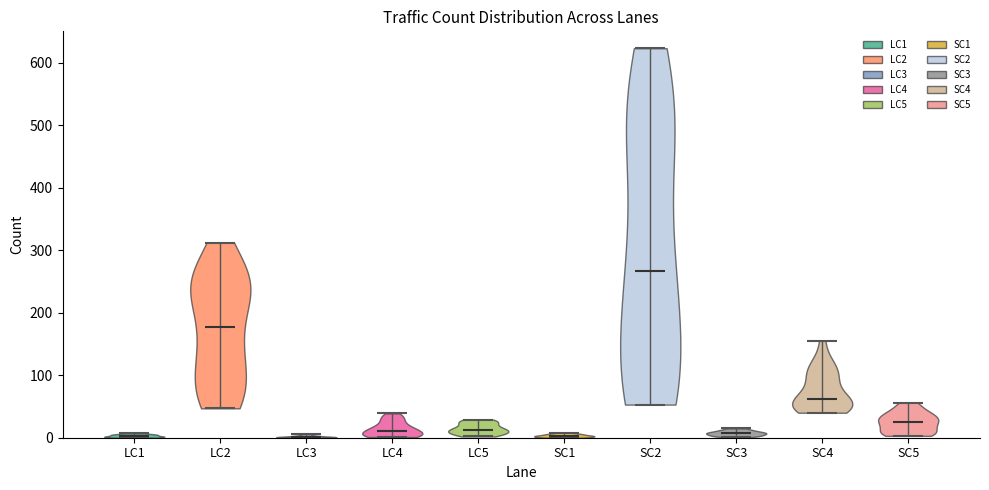

Reading left to right, read every violin against the y-axis: where its median line is, and the lowest and highest points it reaches. The values are not printed on the chart, so give them approximately, as read against the axis.

LC1: median line 0, lowest point 0, highest point 10
LC2: median line 180, lowest point 50, highest point 310
LC3: median line 0, lowest point 0, highest point 10
LC4: median line 10, lowest point 0, highest point 40
LC5: median line 10, lowest point 0, highest point 30
SC1: median line 0, lowest point 0, highest point 10
SC2: median line 270, lowest point 50, highest point 620
SC3: median line 10, lowest point 0, highest point 20
SC4: median line 60, lowest point 40, highest point 160
SC5: median line 30, lowest point 0, highest point 60